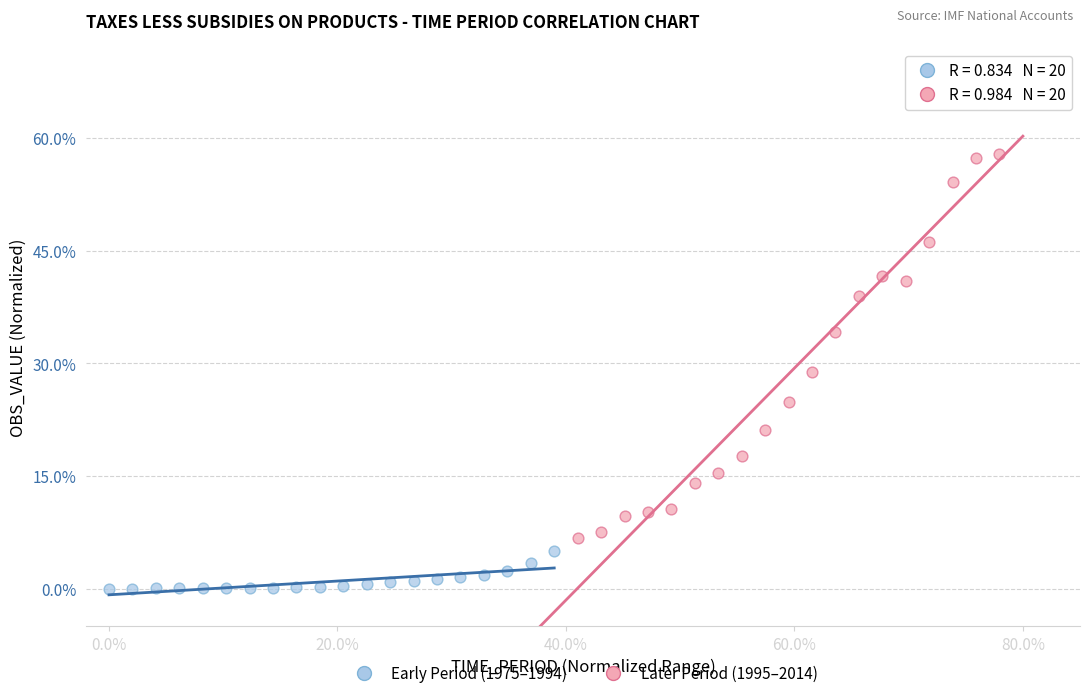

Which series contains the lowest Y value?

Early Period (1975–1994)